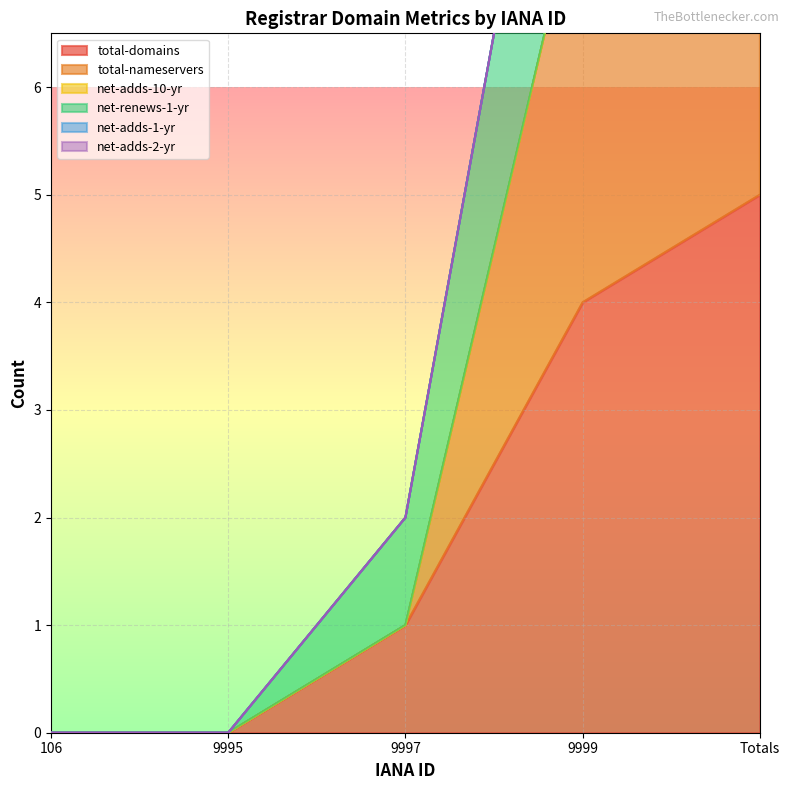

What position from the left is 106?

1